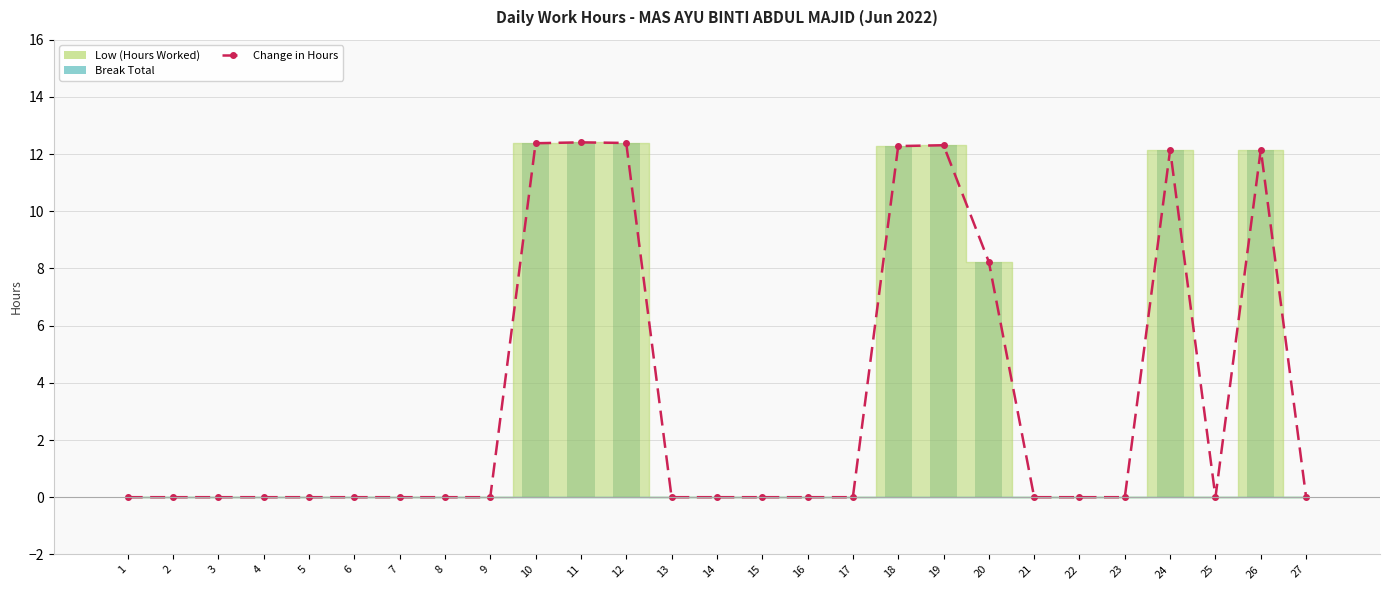

Which has a higher value, 21 or 22?

21